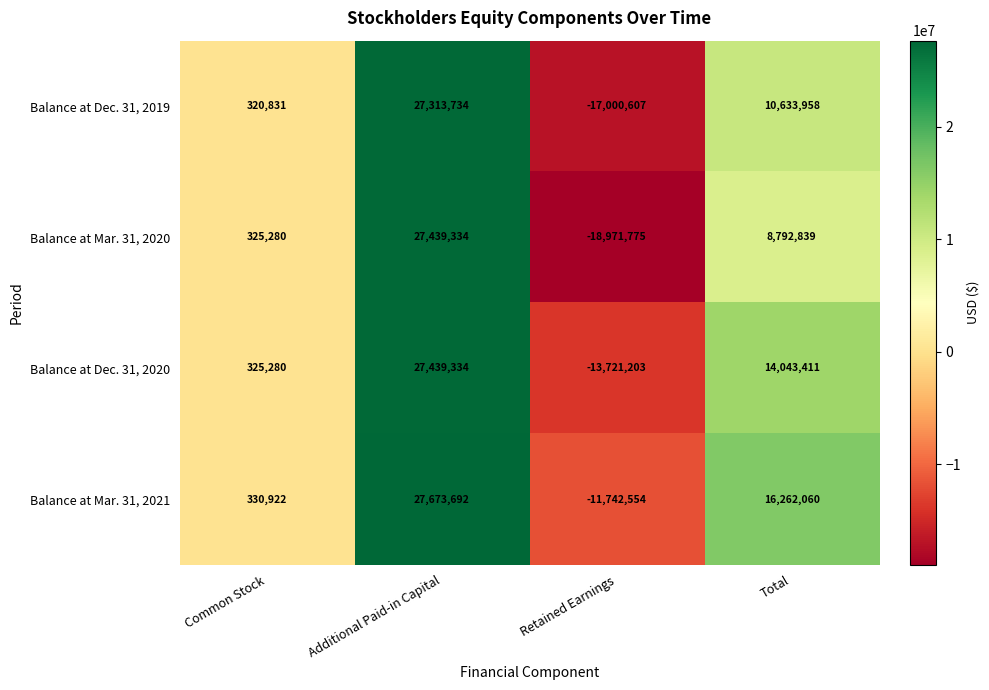

At which category is the sum across all series the highest?

Additional Paid-in Capital